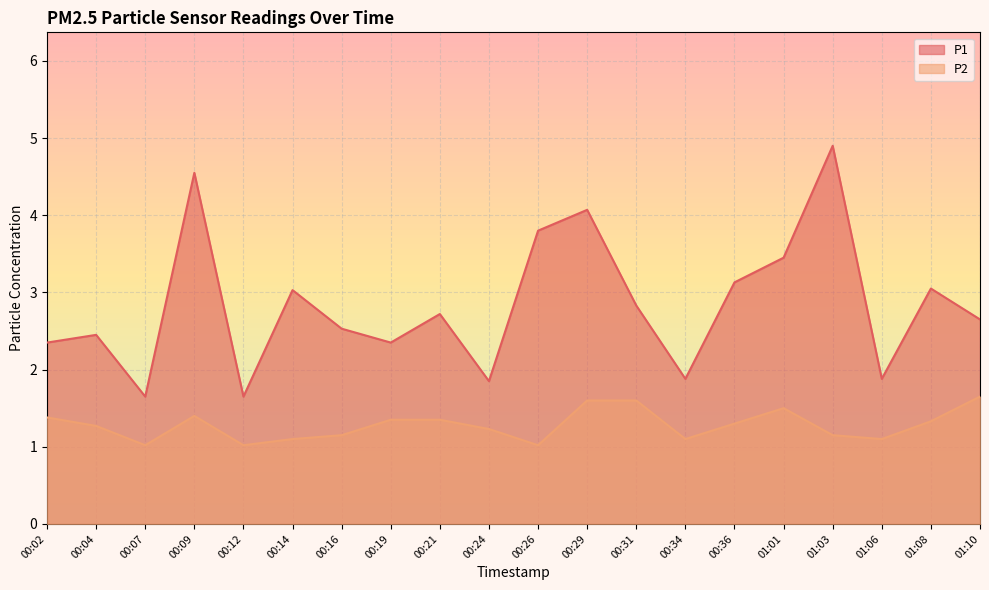

Which series has the largest range (max minus min)?

P1